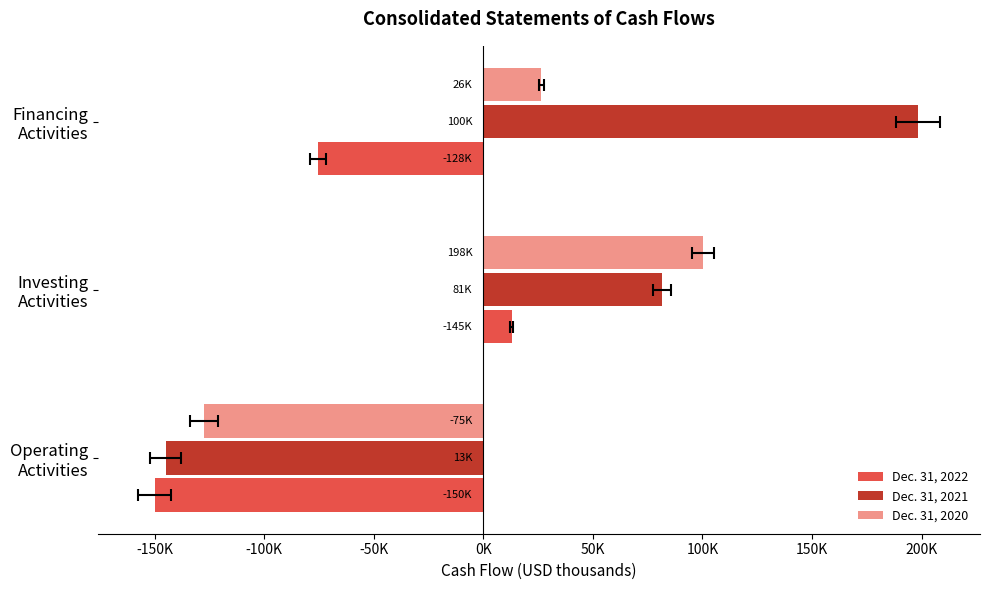

What is the minimum value for Dec. 31, 2020?

-127648